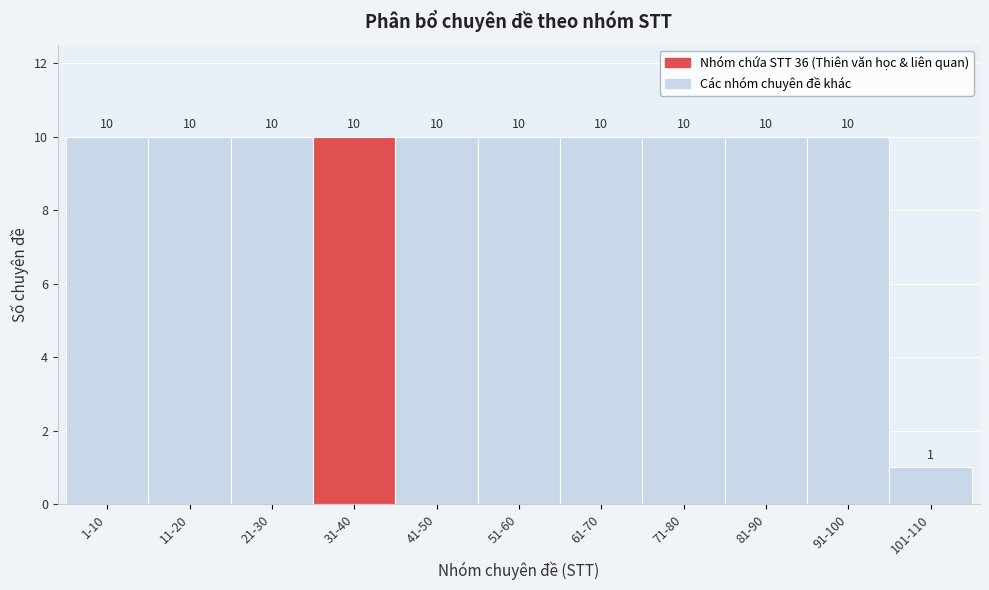

Reading left to right, extract all data points from this chart.

1-10=10	11-20=10	21-30=10	31-40=10	41-50=10	51-60=10	61-70=10	71-80=10	81-90=10	91-100=10	101-110=1